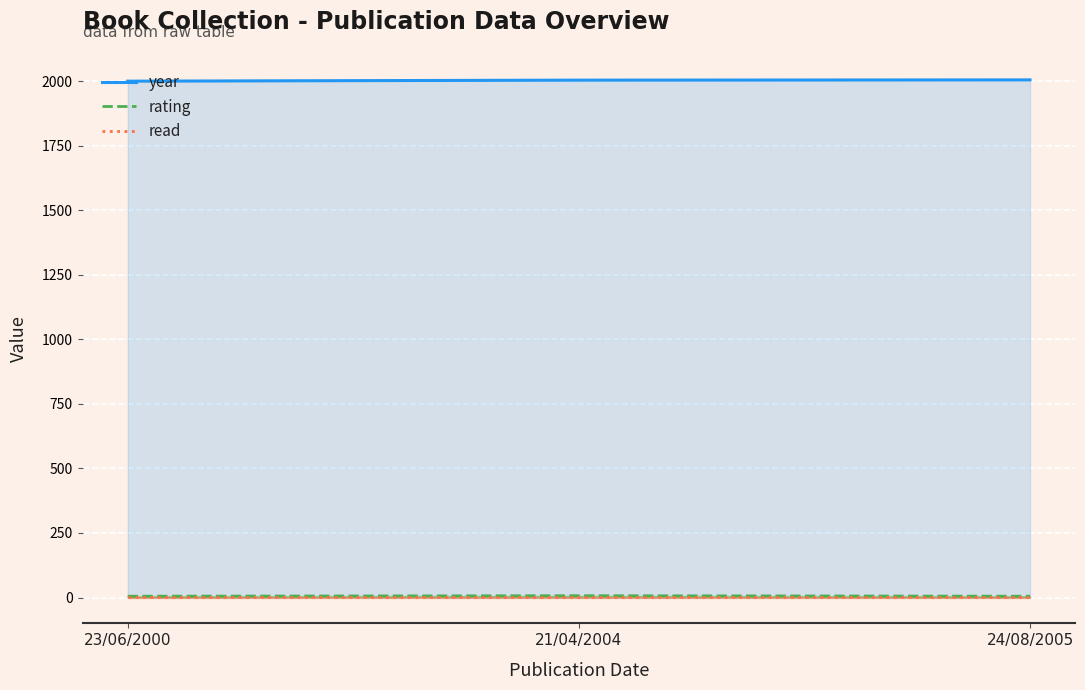

What is the total value across all series at 23/06/2000?

2006